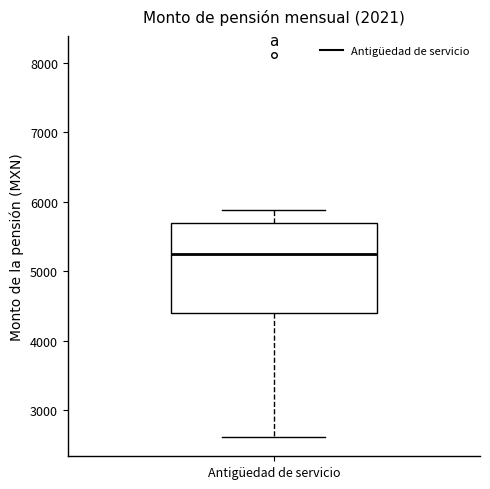

Transcribe this box plot: give where the median line is, the range the box spans, and where the two whiskers end, as read against the y-axis. The values are not printed on the chart, so give them approximately, as read against the axis.

median 5200, box 4400 to 5700, whiskers 2600 to 5900